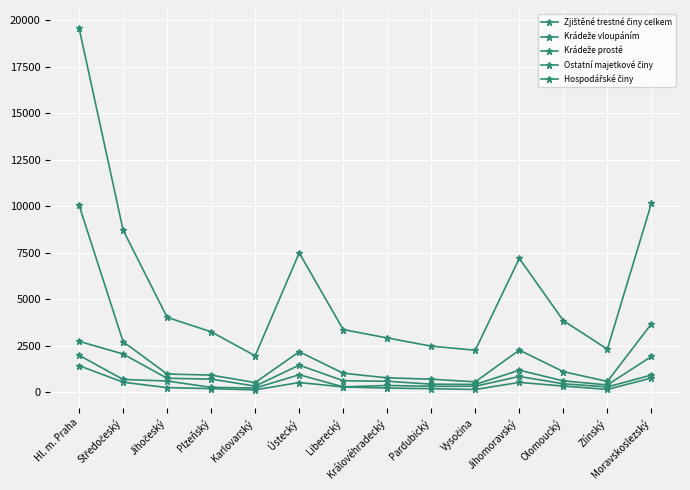

Count the number of categories in the chart.

14